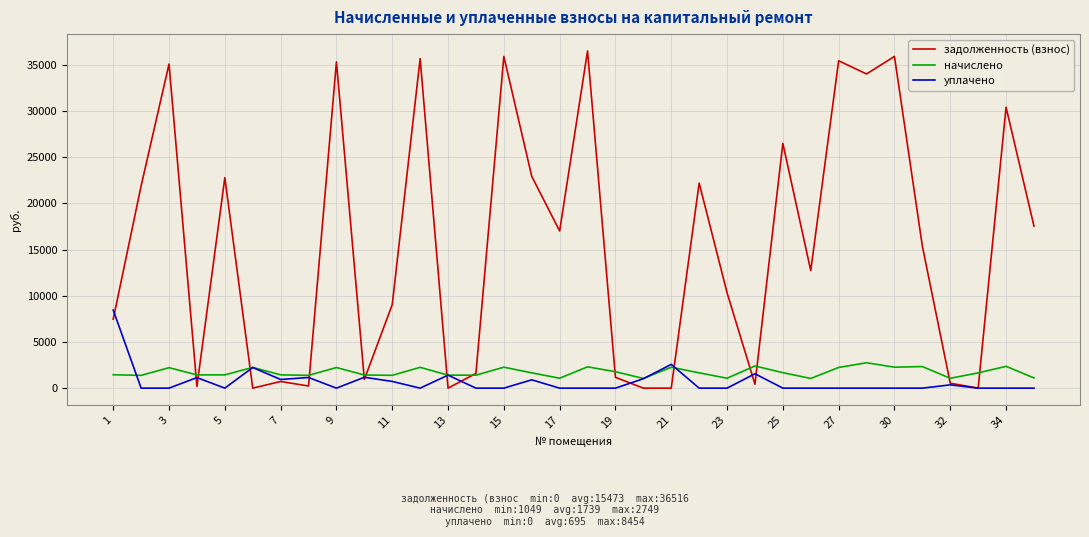

List the series in order of their peak value, highest first.

задолженность (взнос), уплачено, начислено